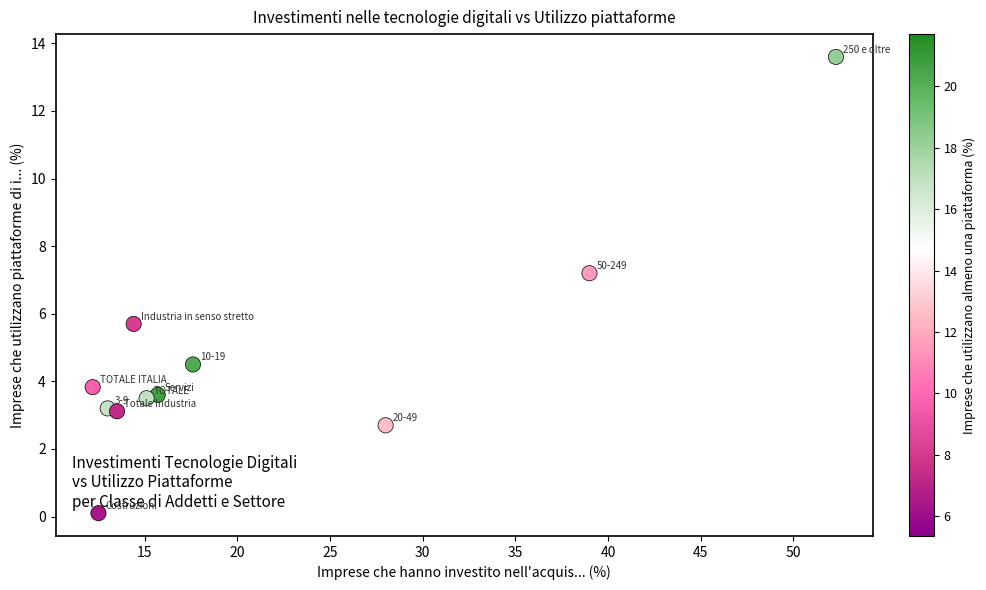

What is the range of X values (max minus min)?

40.1